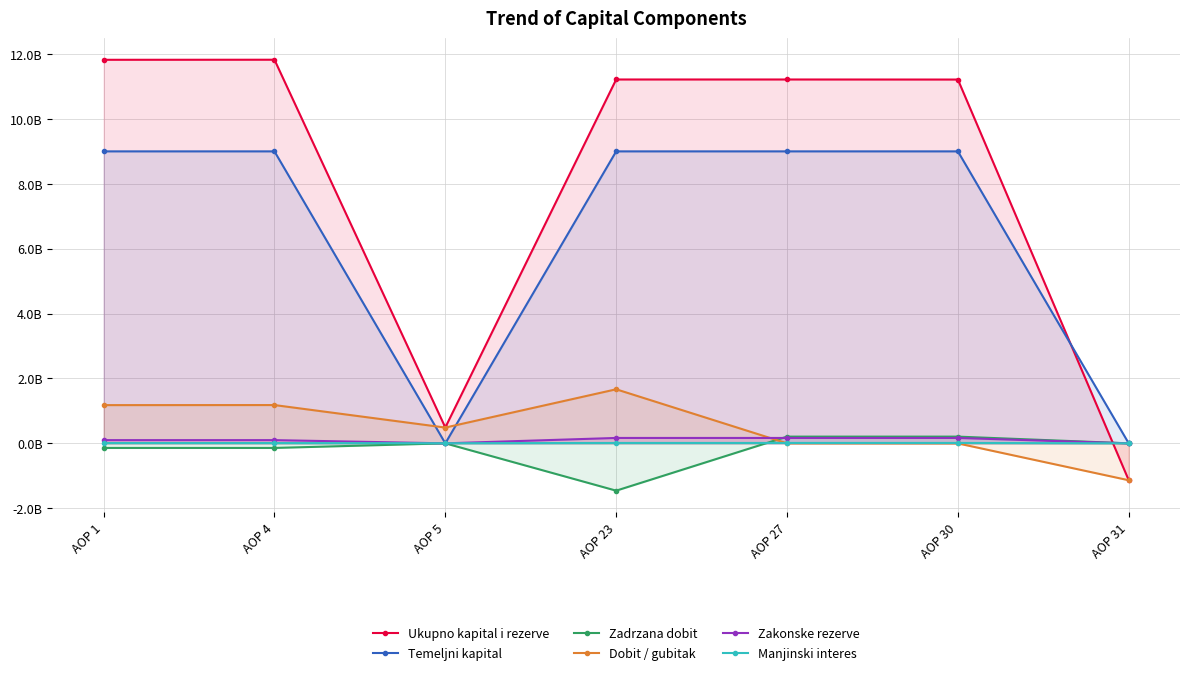

At which category is the sum across all series the highest?

AOP 4